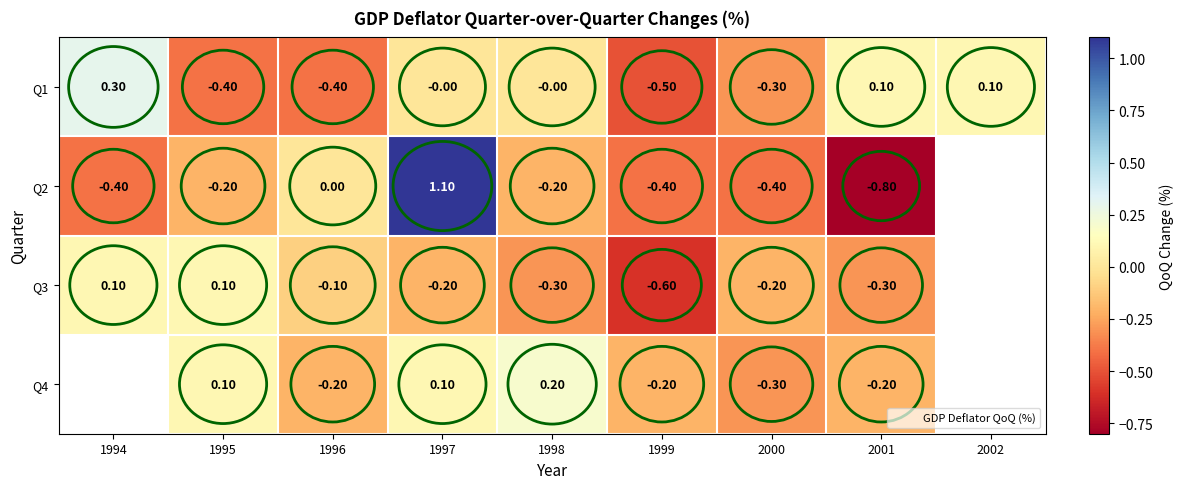

What is the difference between the maximum and minimum values in the Q1 series?

0.8